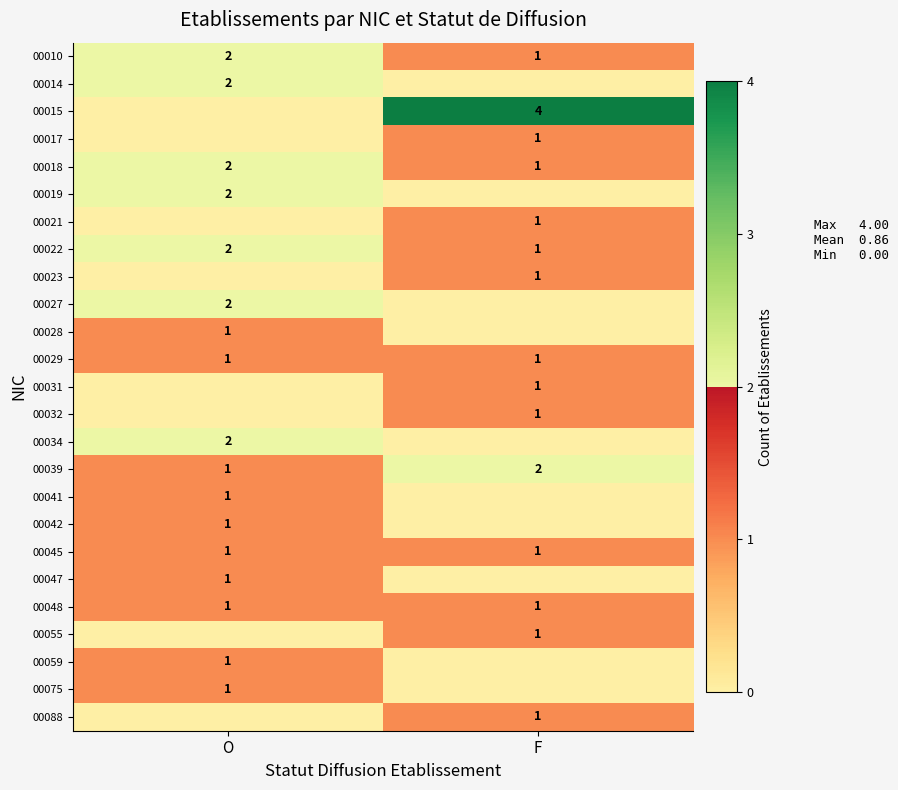

True or false: 00029 has a value of 1 at F.

True